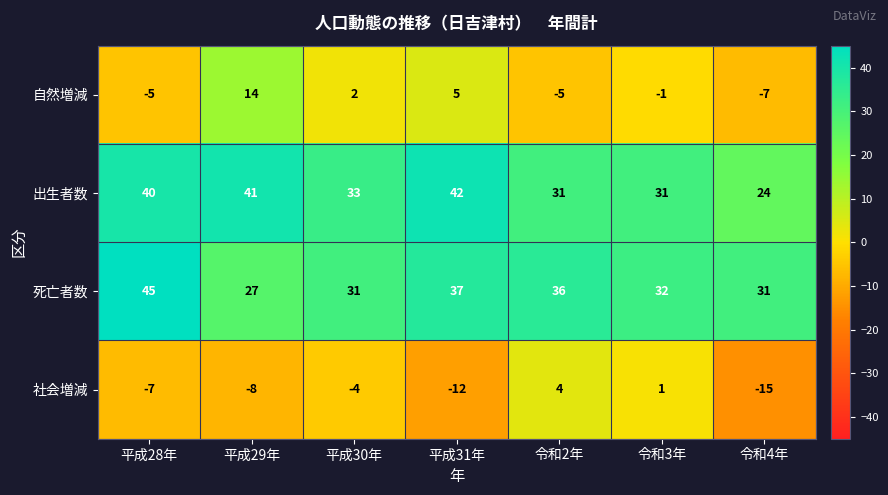

The value of 死亡者数 at 平成29年 is 47. True or false?

False